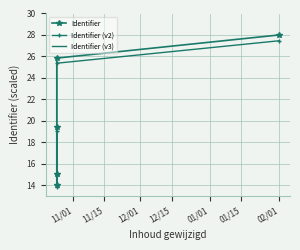

Reading left to right, what are all the values shown in this chart?

14.0	15.1	19.4	25.8	28.0